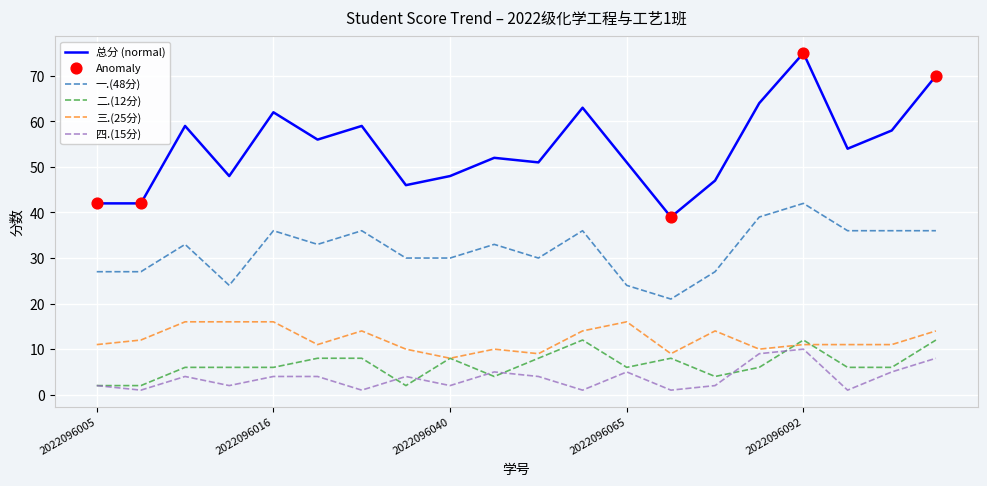

Which series has the widest spread of values?

总分 (normal)